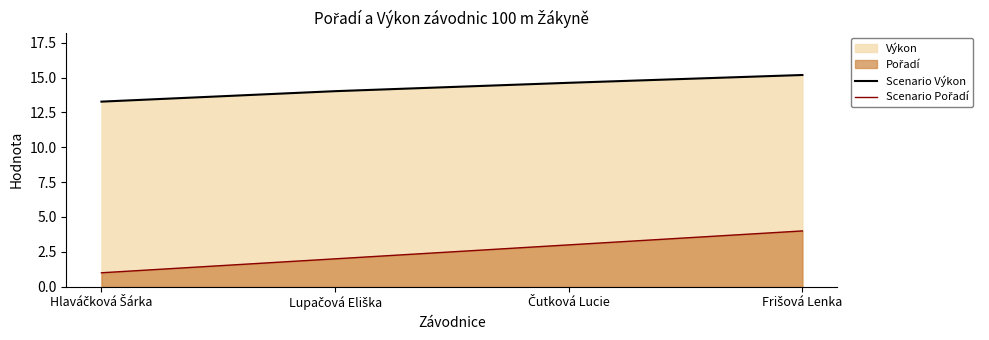

Does the chart have visible grid lines?

No